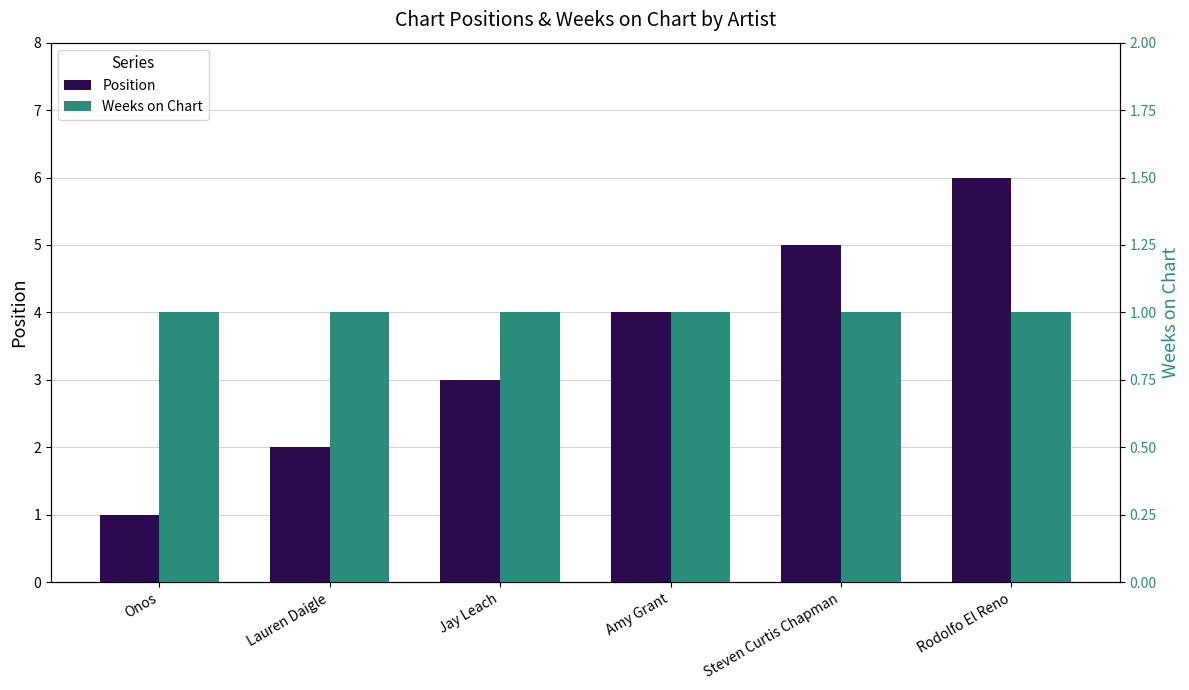

What is the smallest value displayed?

1